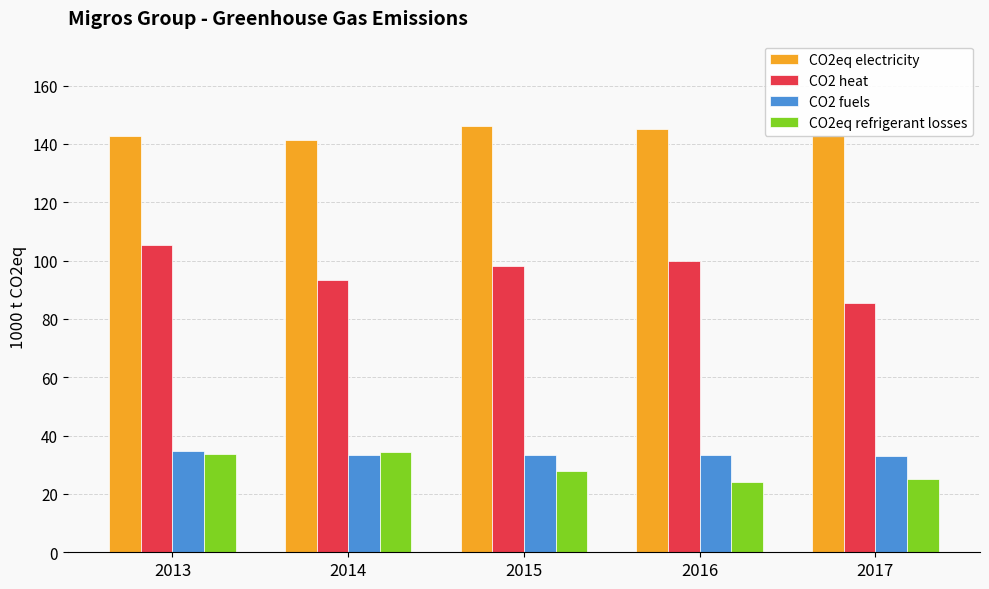

Rank the series at 2016 from highest to lowest value.

CO2eq electricity, CO2 heat, CO2 fuels, CO2eq refrigerant losses